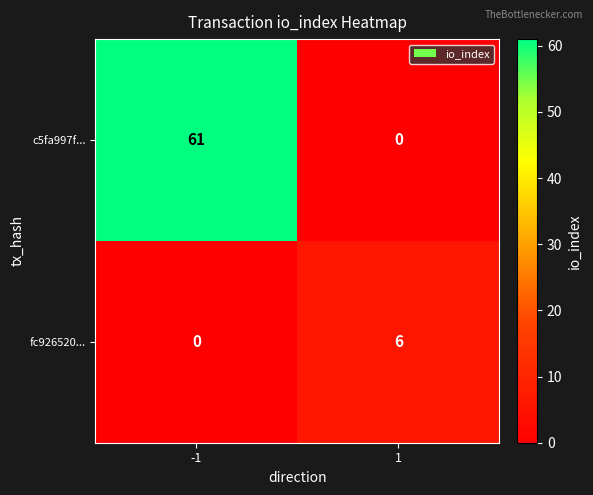

What is the total value across all series at -1?

61